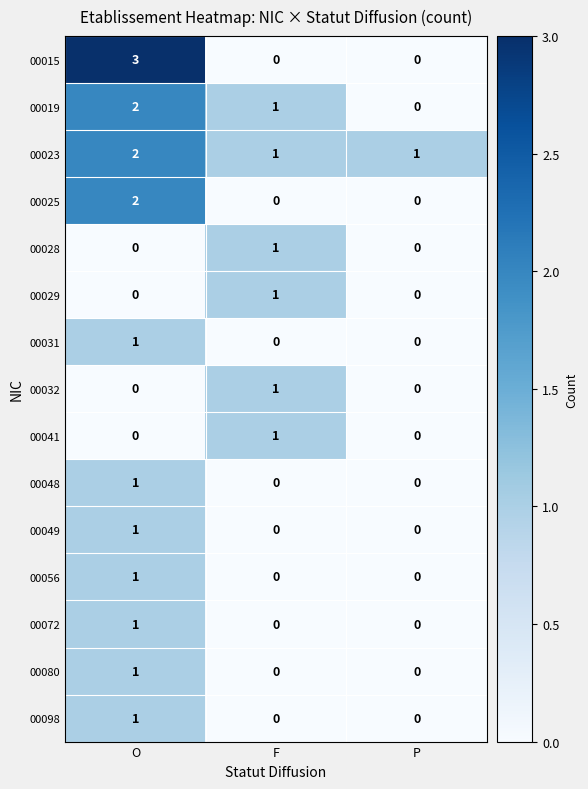

At which category is the sum across all series the highest?

O